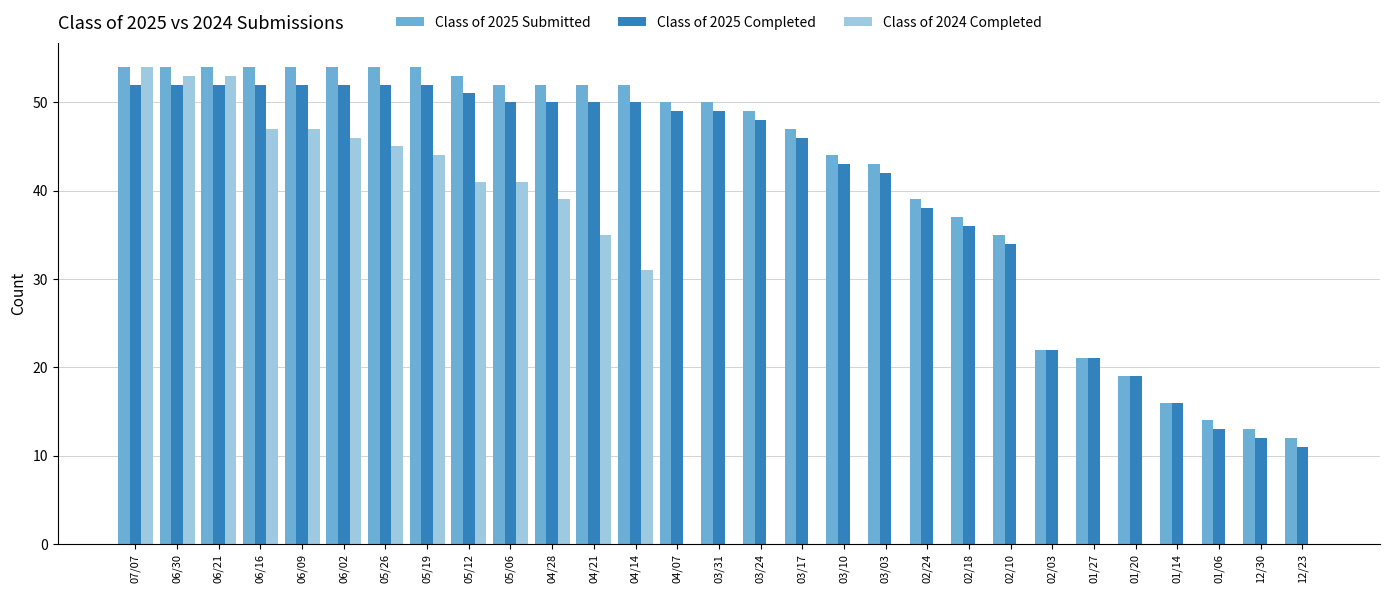

Reading right to left, transcribe all the data shown in this chart.

Class of 2025 Submitted: 12	13	14	16	19	21	22	35	37	39	43	44	47	49	50	50	52	52	52	52	53	54	54	54	54	54	54	54	54
Class of 2025 Completed: 11	12	13	16	19	21	22	34	36	38	42	43	46	48	49	49	50	50	50	50	51	52	52	52	52	52	52	52	52
Class of 2024 Completed: 0	0	0	0	0	0	0	0	0	0	0	0	0	0	0	0	31	35	39	41	41	44	45	46	47	47	53	53	54